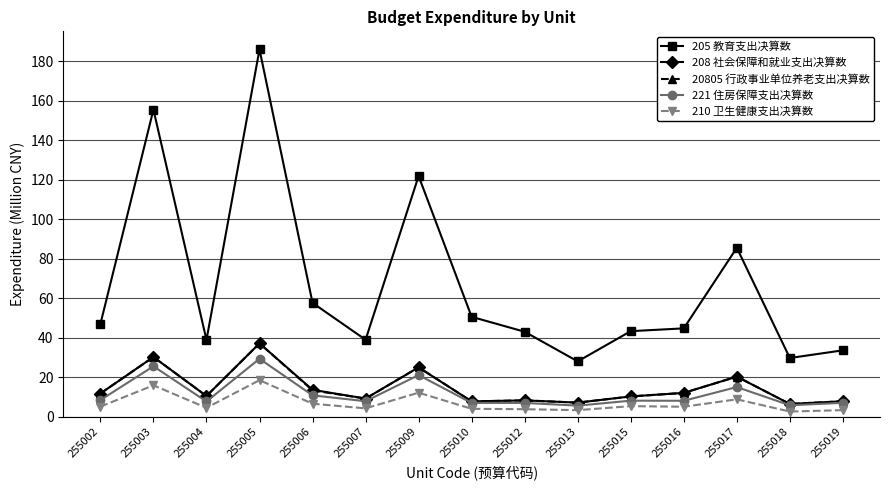

What is the maximum value for 210 卫生健康支出决算数?

18.5